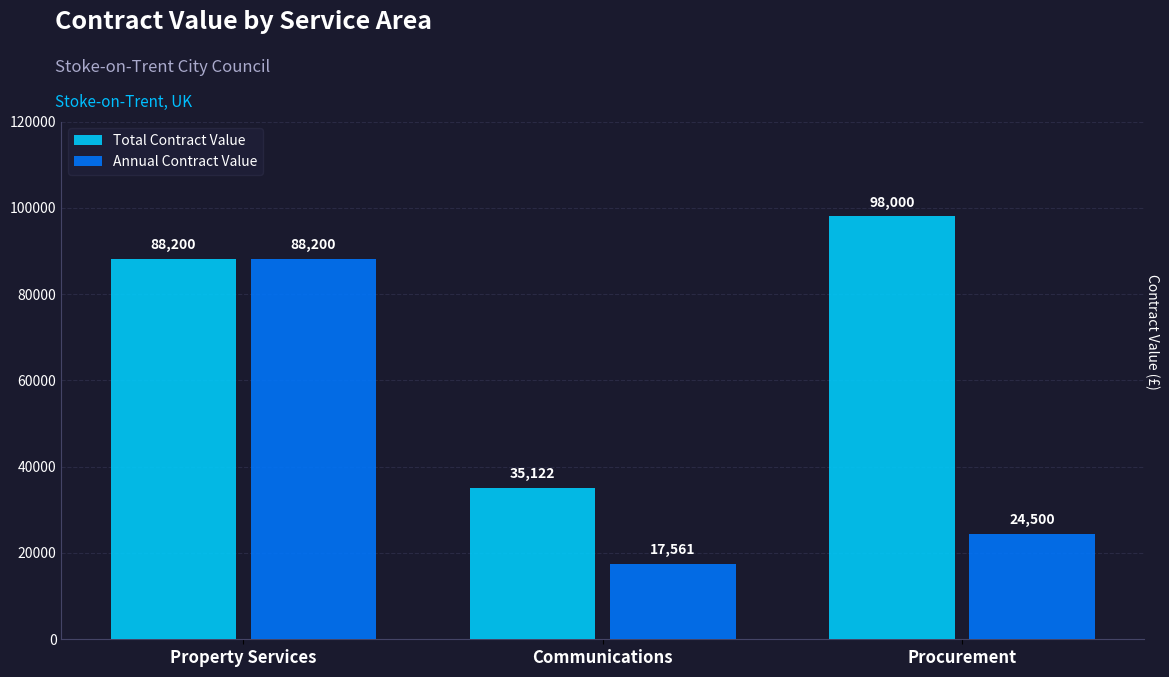

Rank the series by their maximum value, from lowest to highest.

Annual Contract Value, Total Contract Value